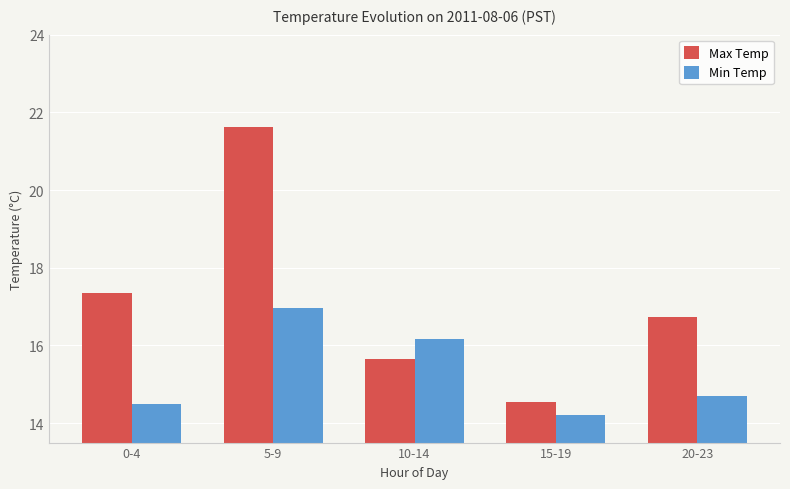

At which category does the chart reach its peak across all series?

5-9